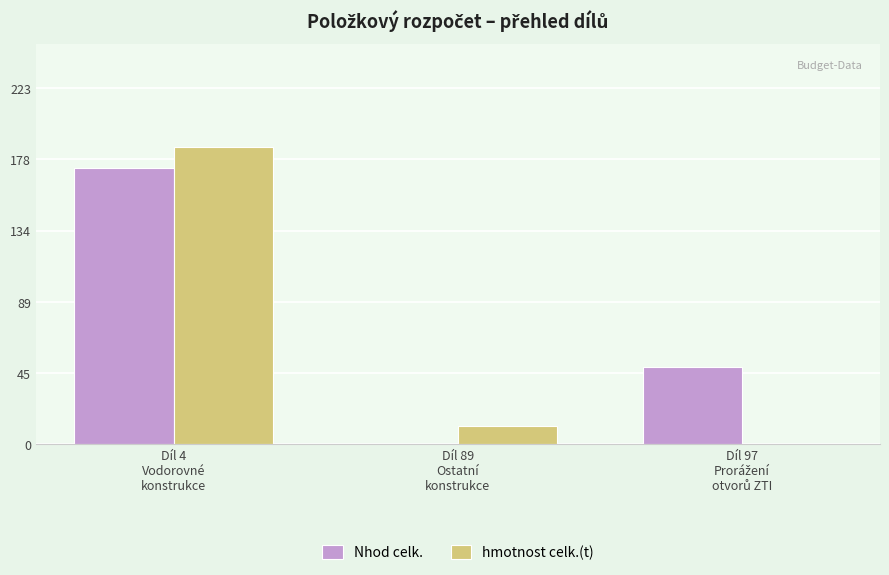

What is the greatest value displayed?

185.7